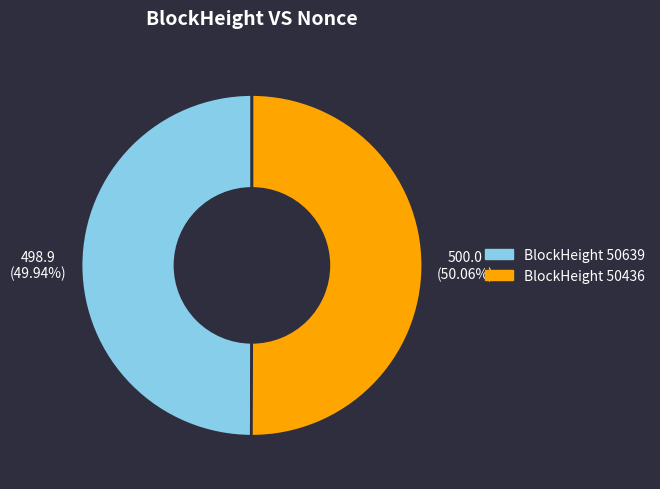

Do BlockHeight 50436 and BlockHeight 50639 together represent more than half of the pie?

Yes